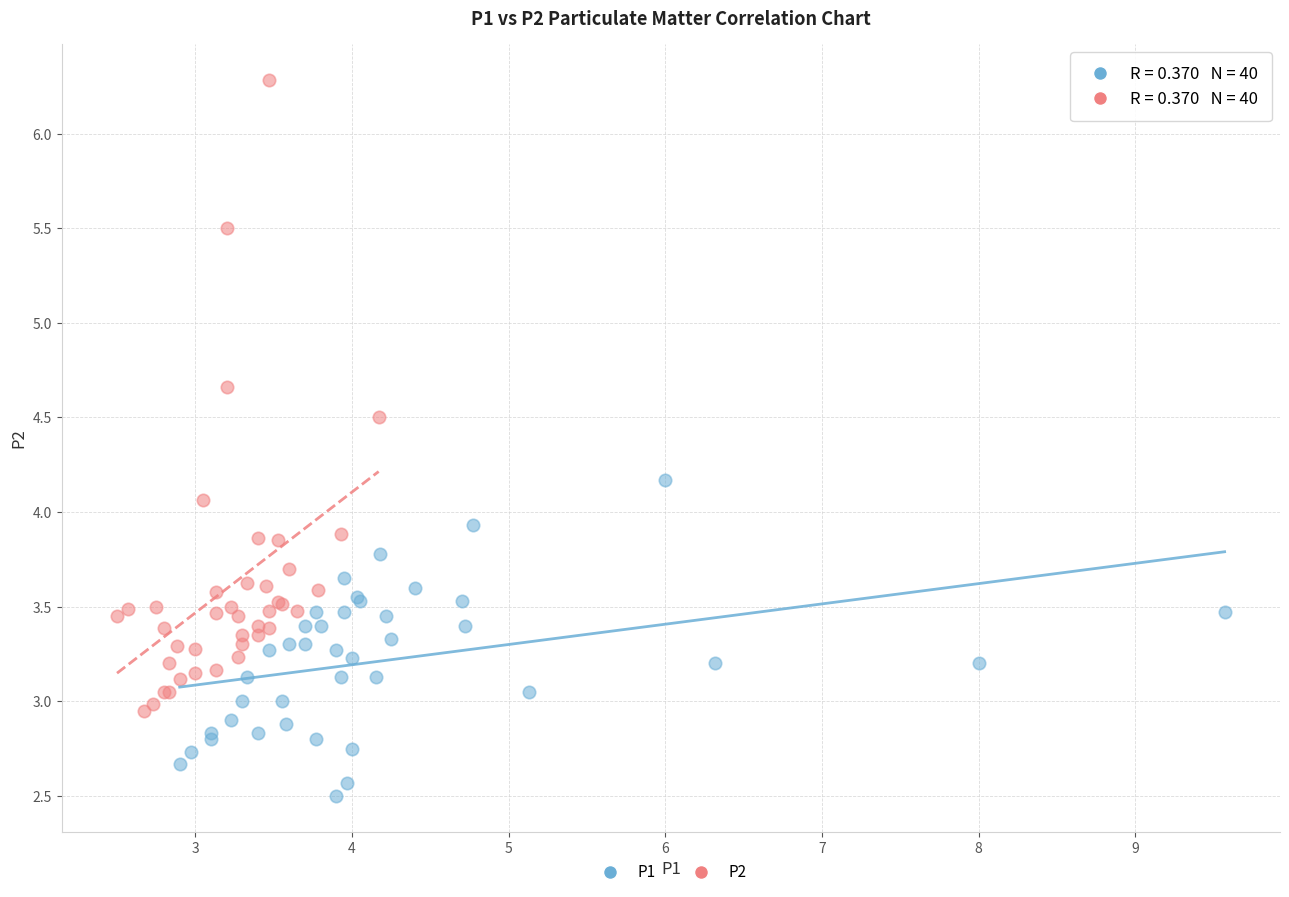

Which series contains the highest Y value?

P2